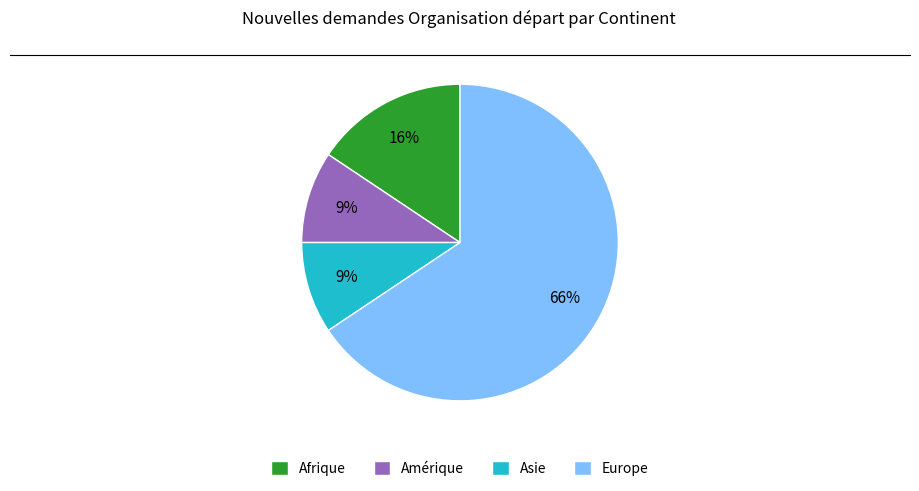

How many segments does this pie chart have?

4